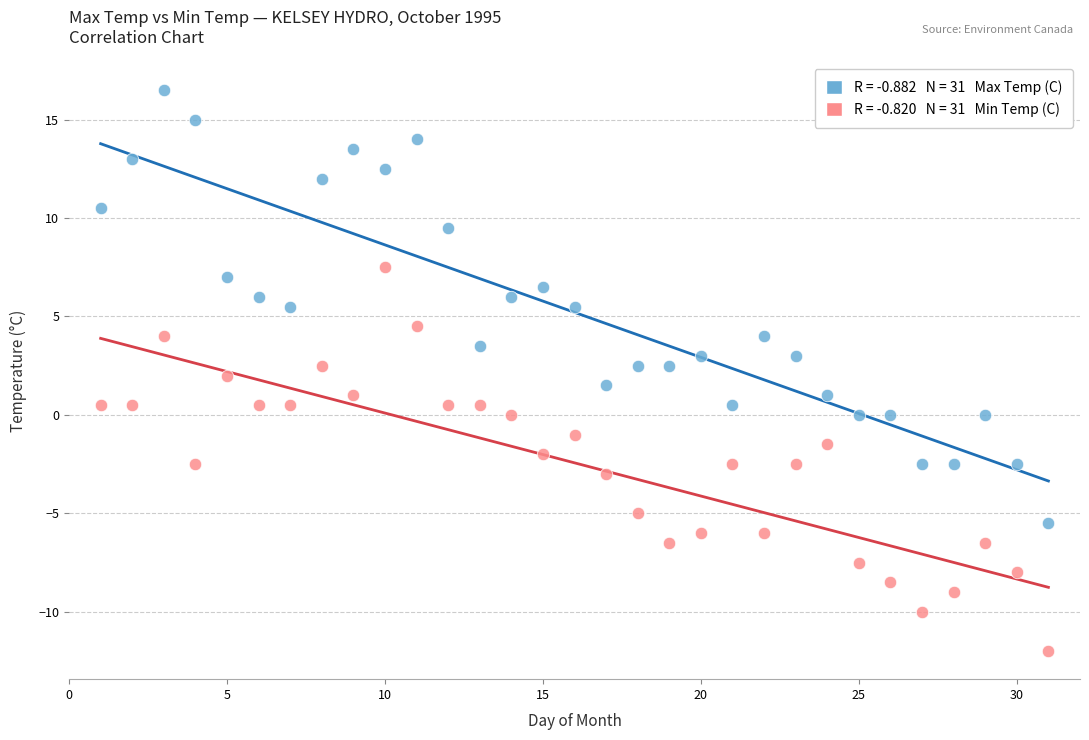

Across all data points, what is the range of Y values (max minus min)?

28.5